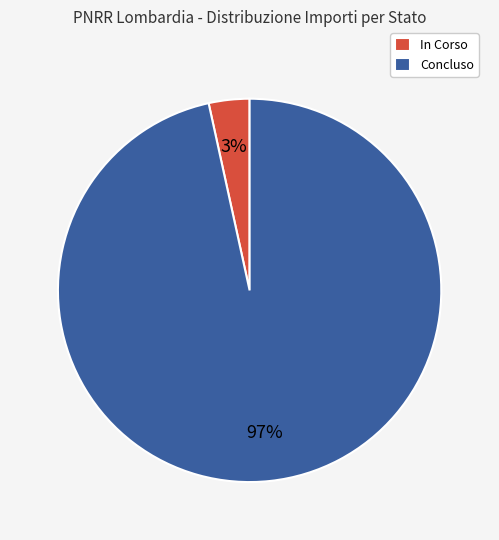

What is the smallest slice in the pie chart?

In Corso